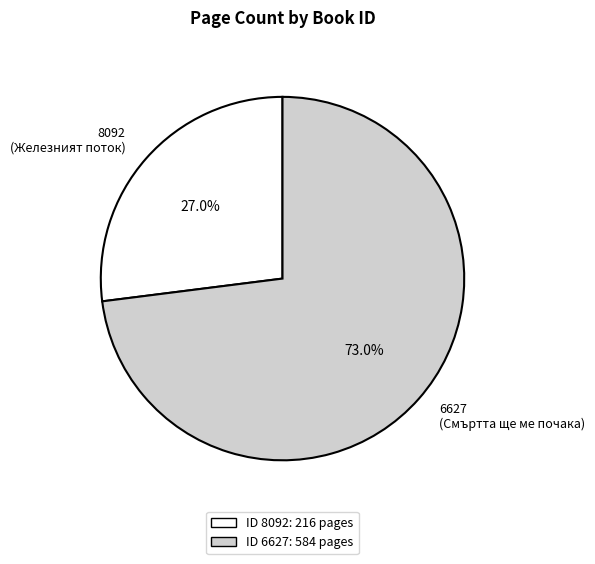

Rank the categories by value from highest to lowest.

6627, 8092